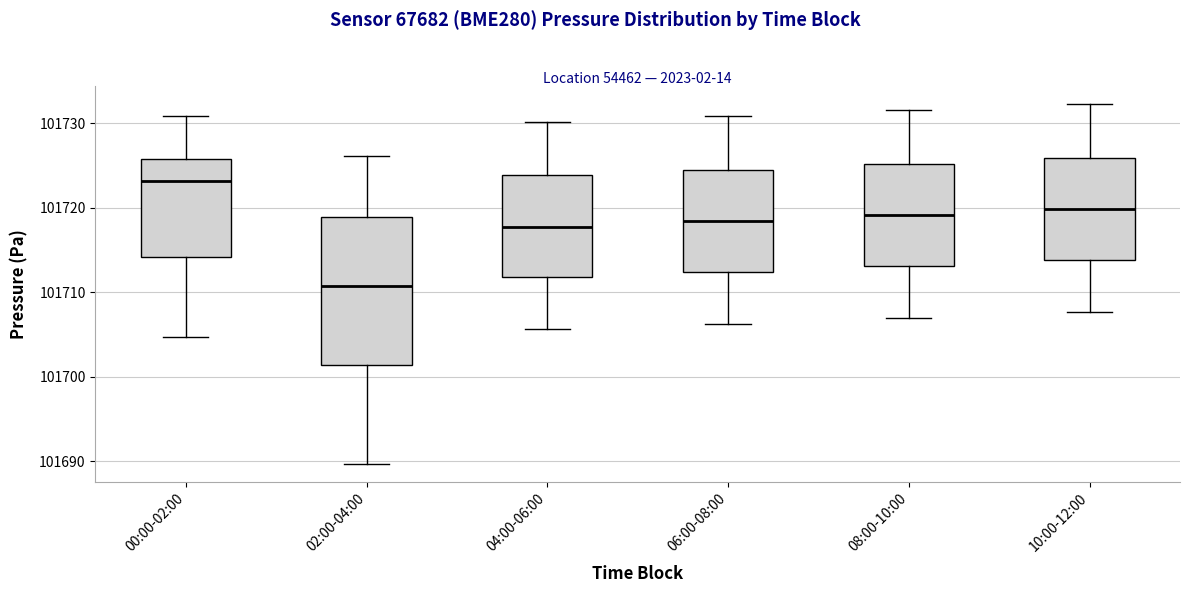

Reading left to right, transcribe this box plot: for each box, give where its median line is, the range the box spans, and where its two whiskers end, as read against the y-axis. The values are not printed on the chart, so give them approximately, as read against the axis.

00:00-02:00: median 101723, box 101714 to 101726, whiskers 101705 to 101731
02:00-04:00: median 101711, box 101701 to 101719, whiskers 101690 to 101726
04:00-06:00: median 101718, box 101712 to 101724, whiskers 101706 to 101730
06:00-08:00: median 101718, box 101712 to 101725, whiskers 101706 to 101731
08:00-10:00: median 101719, box 101713 to 101725, whiskers 101707 to 101732
10:00-12:00: median 101720, box 101714 to 101726, whiskers 101708 to 101732